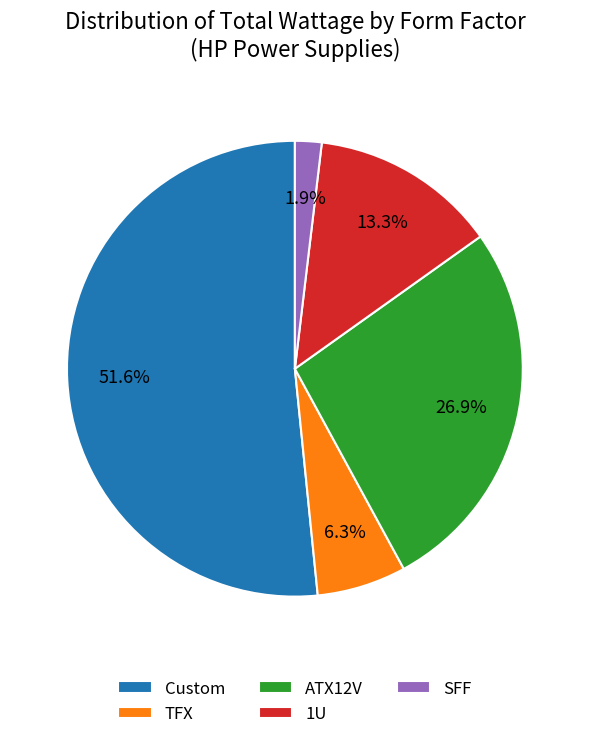

What is the smallest slice in the pie chart?

SFF